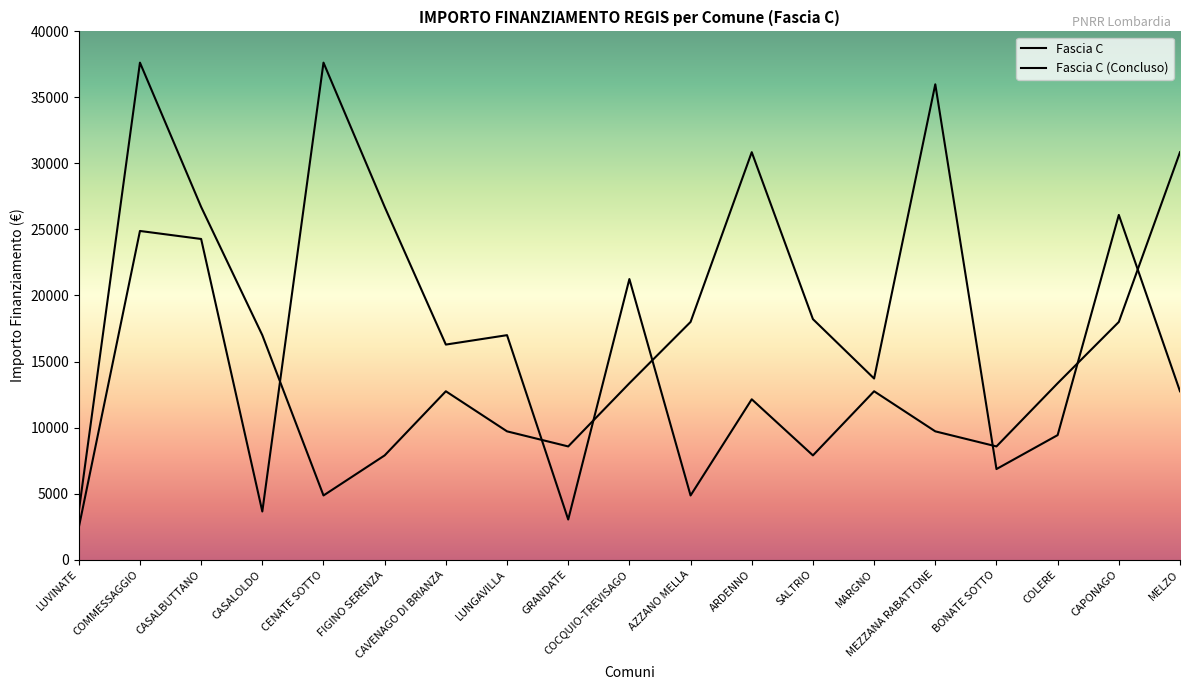

Which series has the largest range (max minus min)?

Fascia C